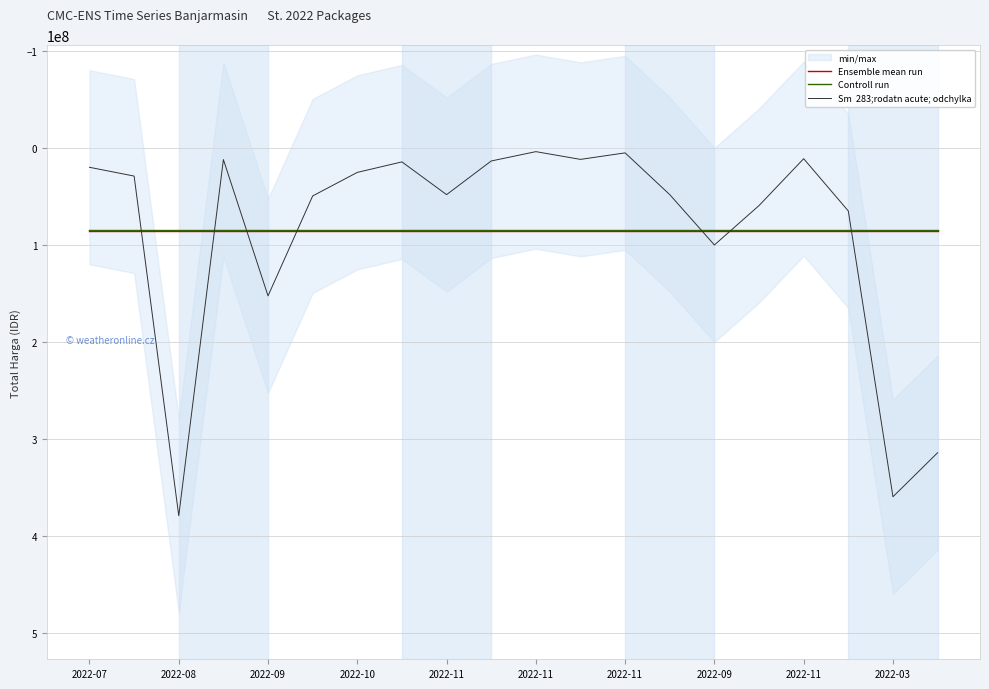

The value of Ensemble mean run at 2022-07 is 86055839.0. True or false?

True